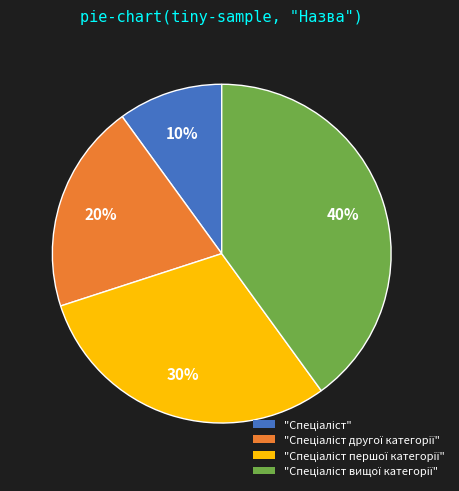

Is there any slice that represents more than half of the pie?

No